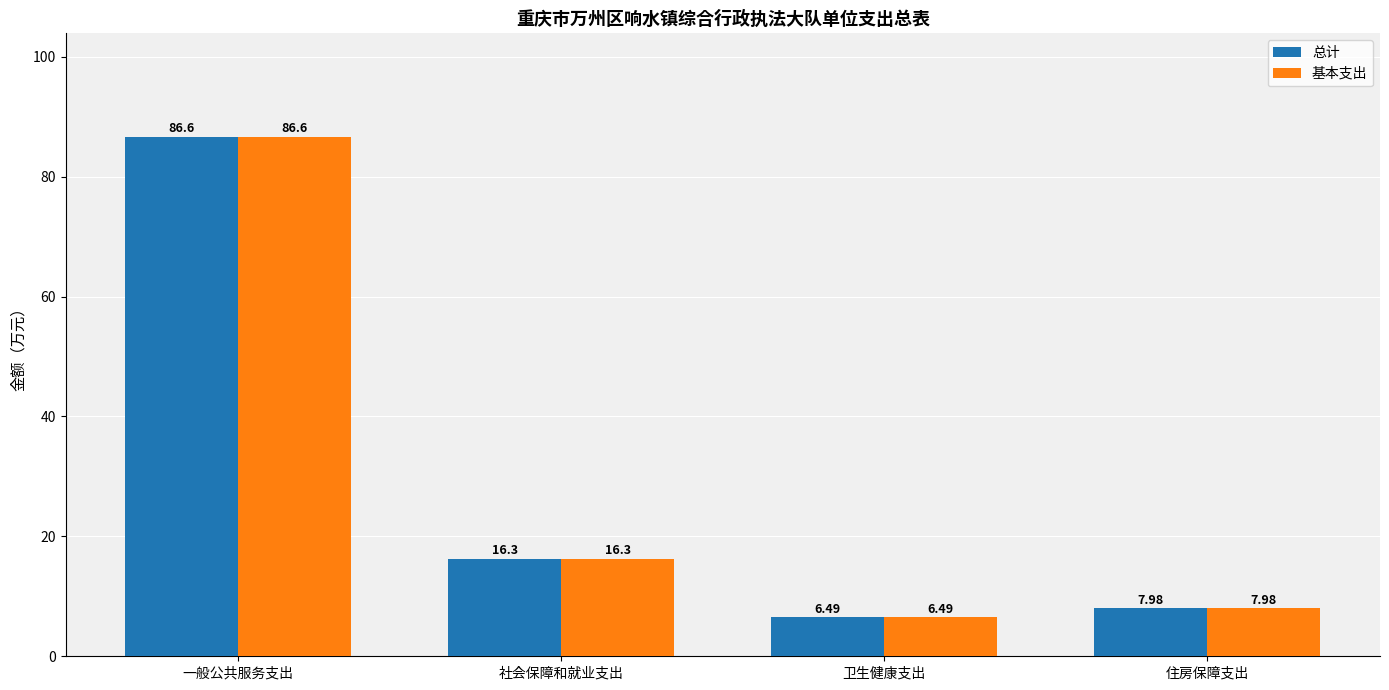

At which category does the chart reach its peak across all series?

一般公共服务支出